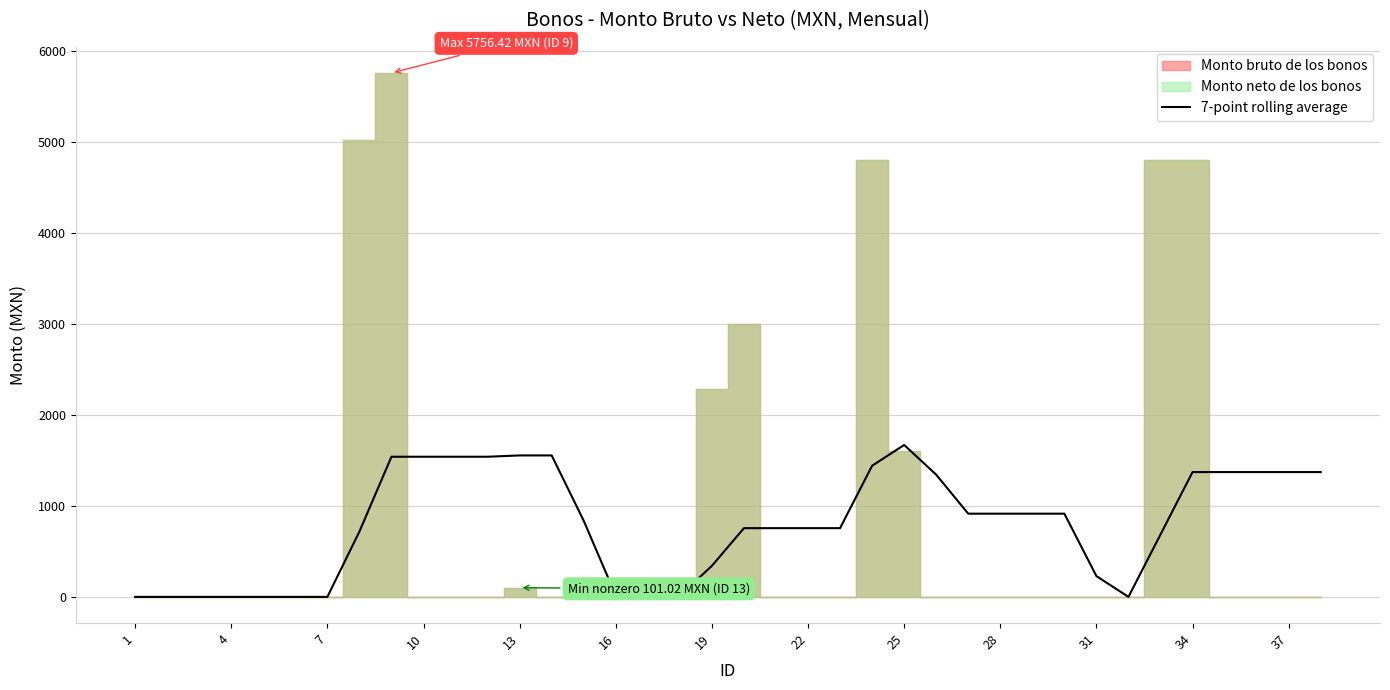

What is the average value?

792.4